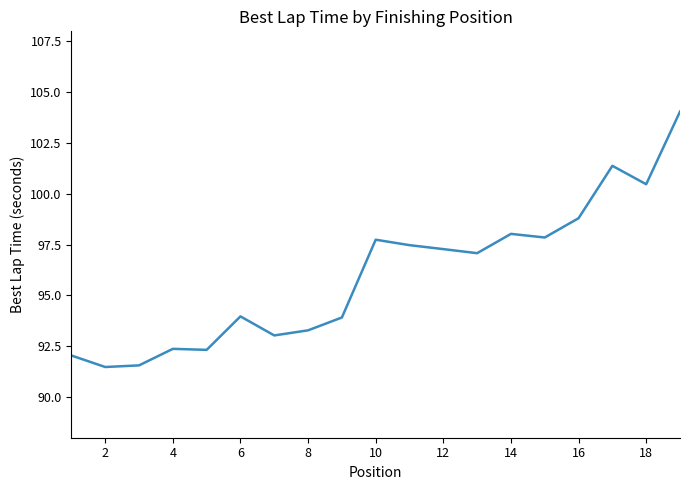

What is the difference between the maximum and minimum values?

12.6